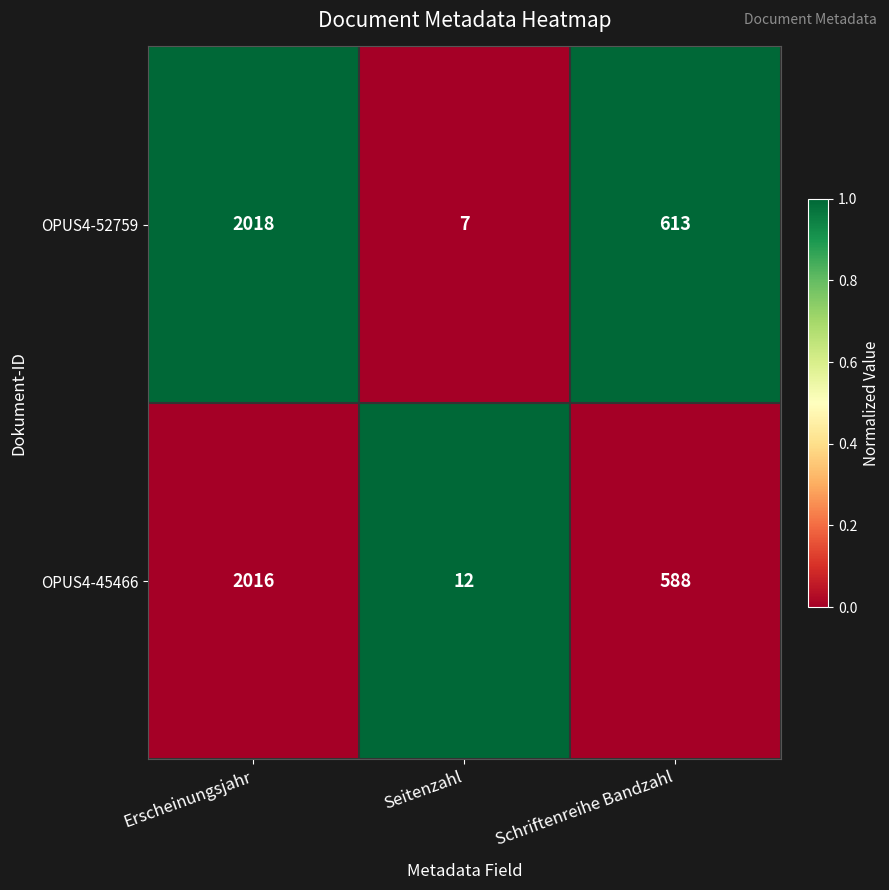

What is the total value across all series at Seitenzahl?

19